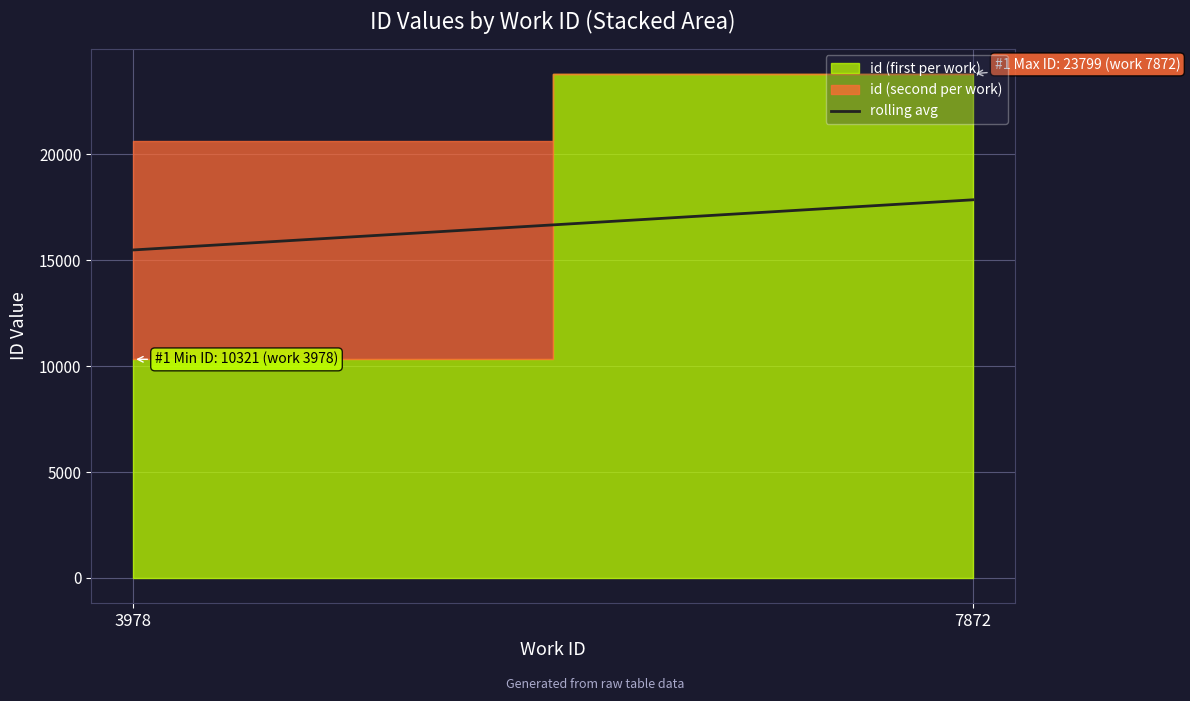

How many lines are shown in the chart?

1